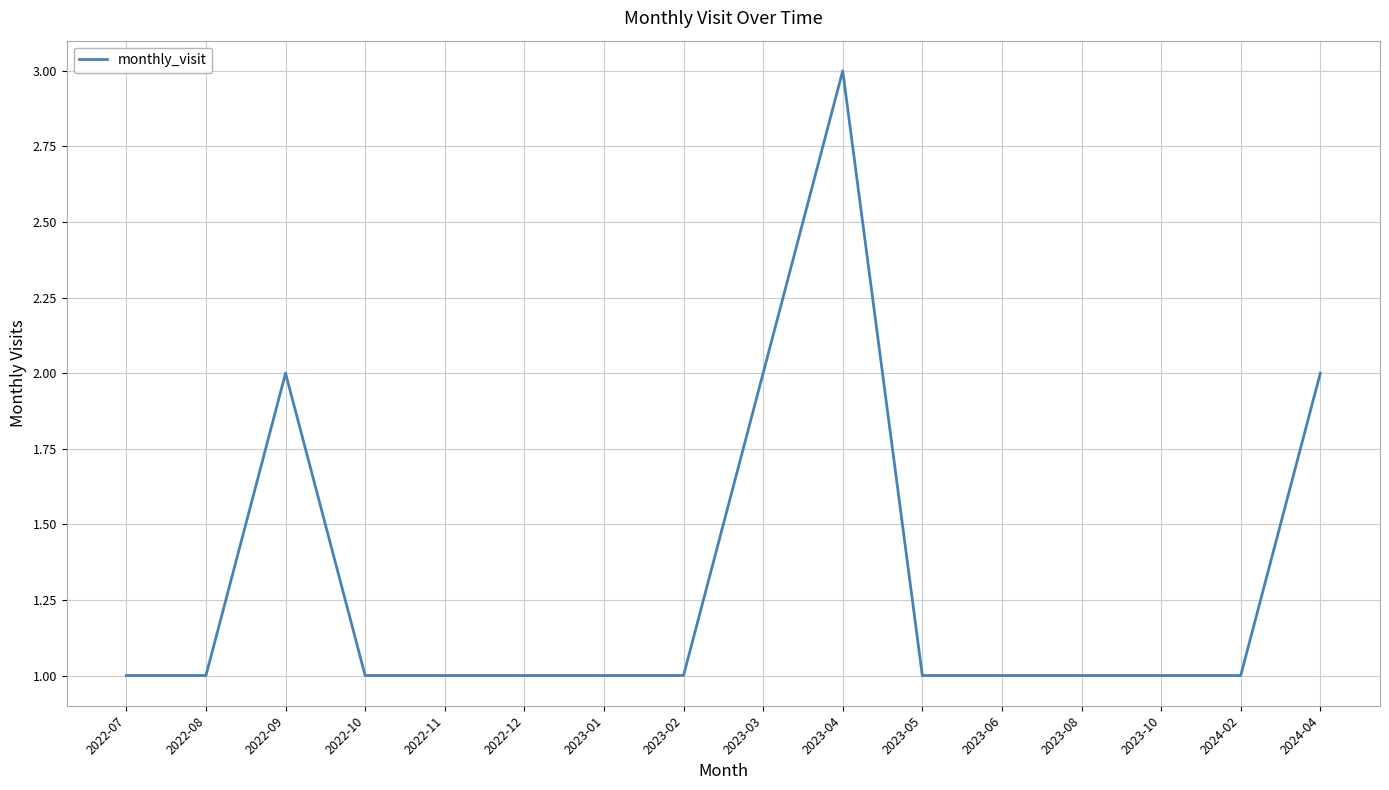

True or false: the data has more than 0 interior local peaks.

True